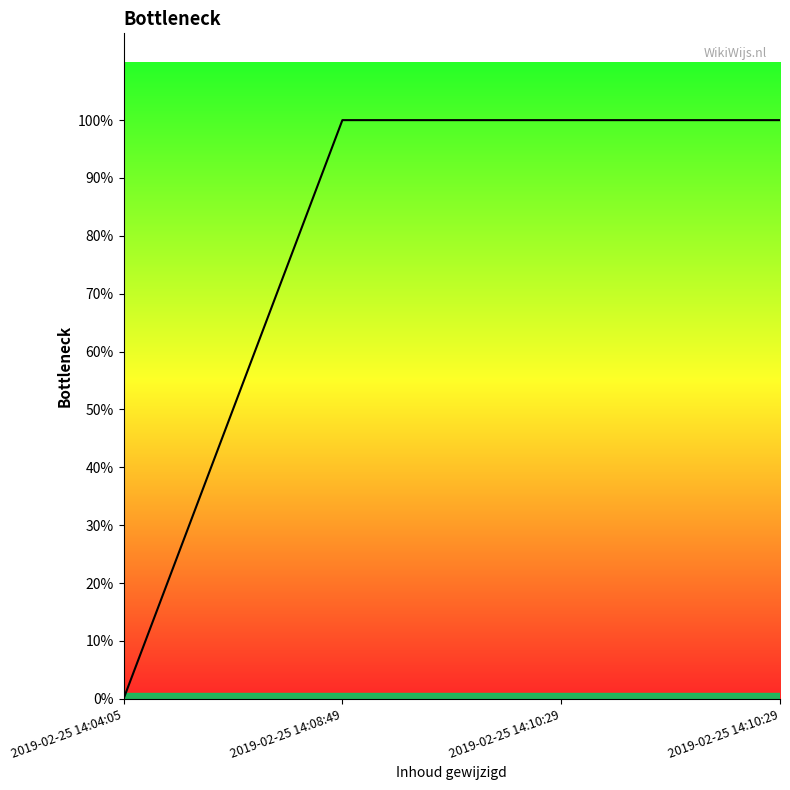

Is this an area chart (filled region under the line)?

Yes